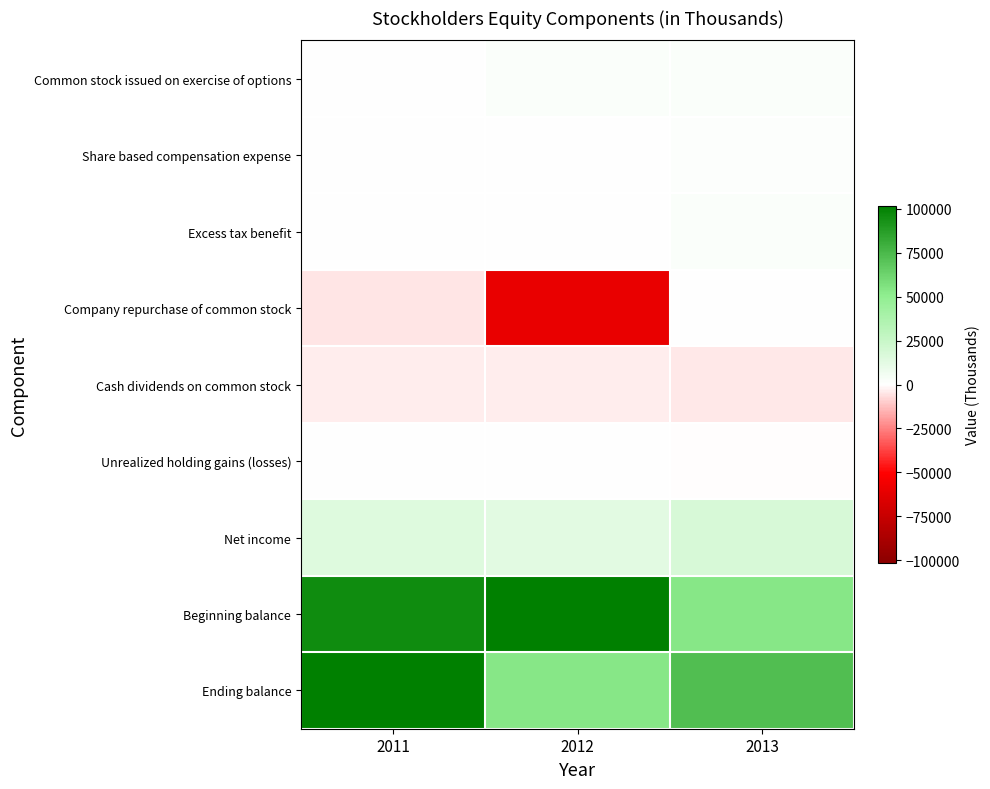

Rank the series at 2012 from lowest to highest value.

Company repurchase of common stock, Cash dividends on common stock, Unrealized holding gains (losses), Excess tax benefit, Share based compensation expense, Common stock issued on exercise of options, Net income, Ending balance, Beginning balance